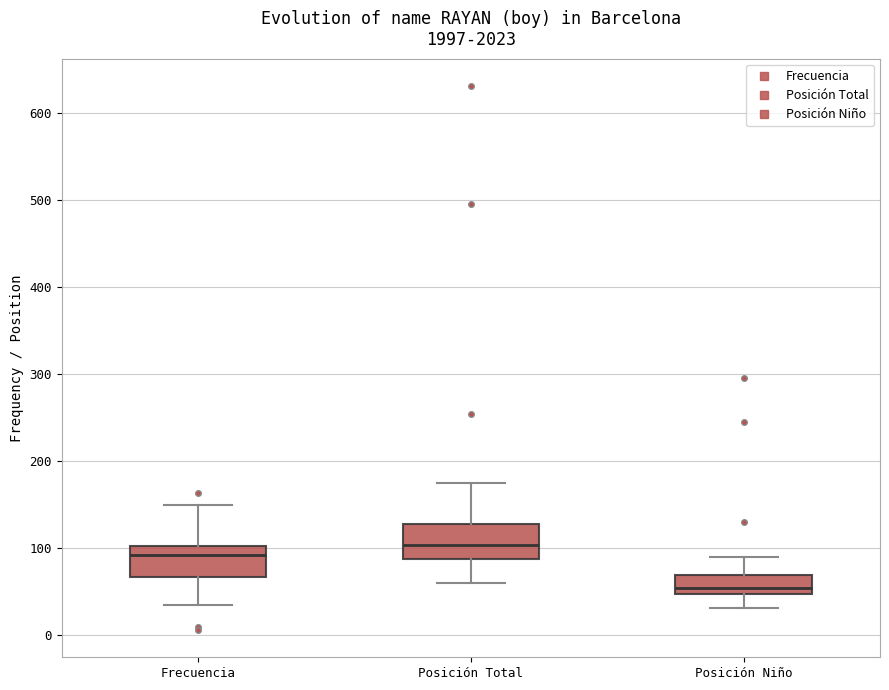

Which box's median line is the highest?

Posición Total